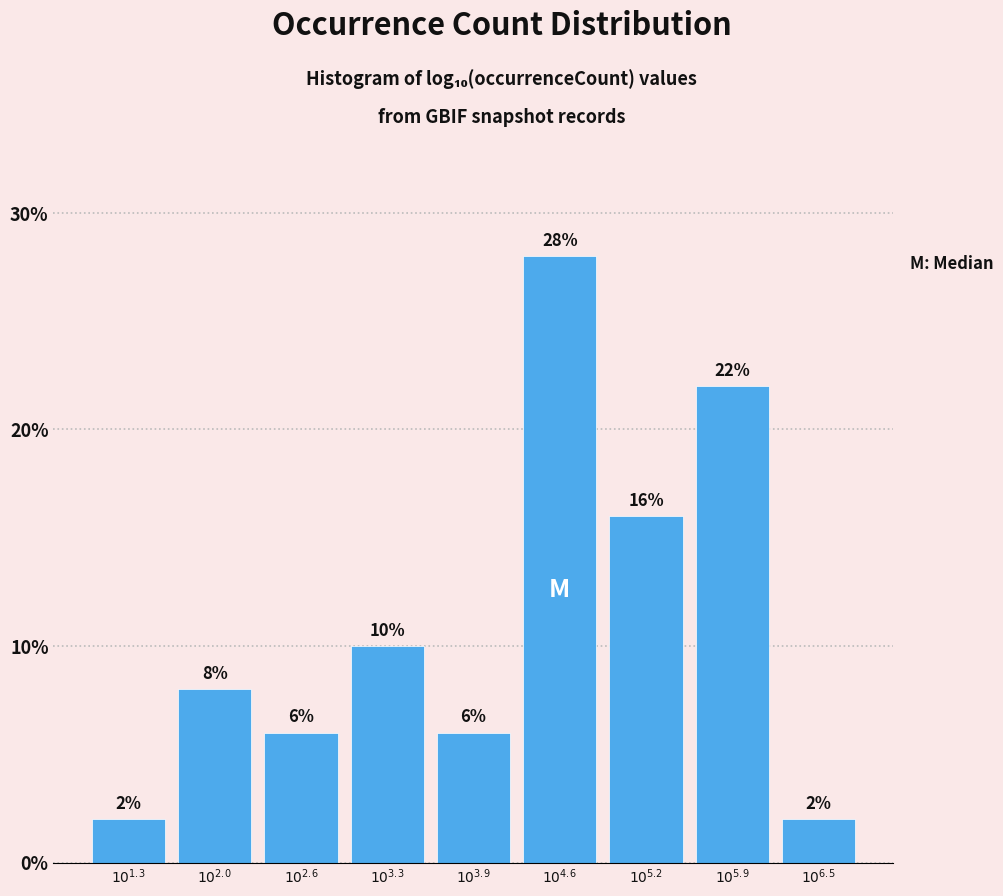

Reading left to right, extract all data points from this chart.

2.0	8.0	6.0	10.0	6.0	28.0	16.0	22.0	2.0